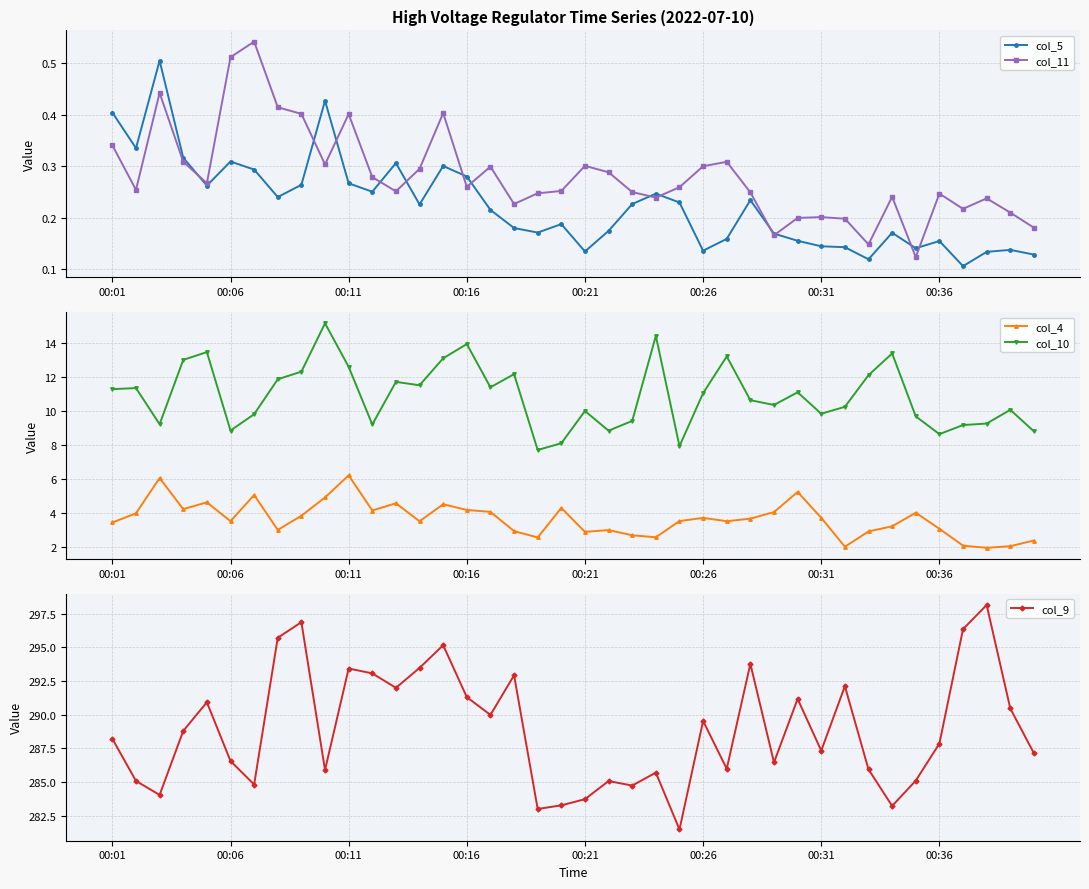

What position from the right is 8?

32